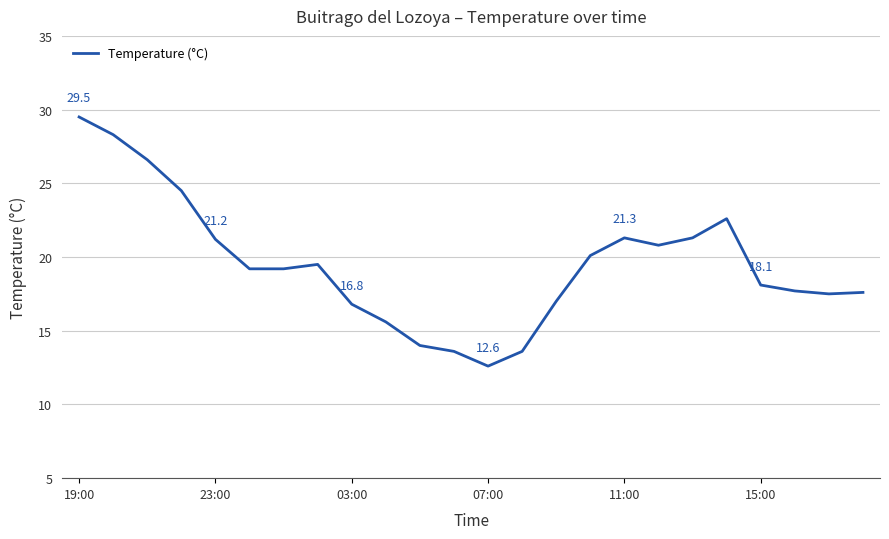

Does the chart have visible grid lines?

Yes